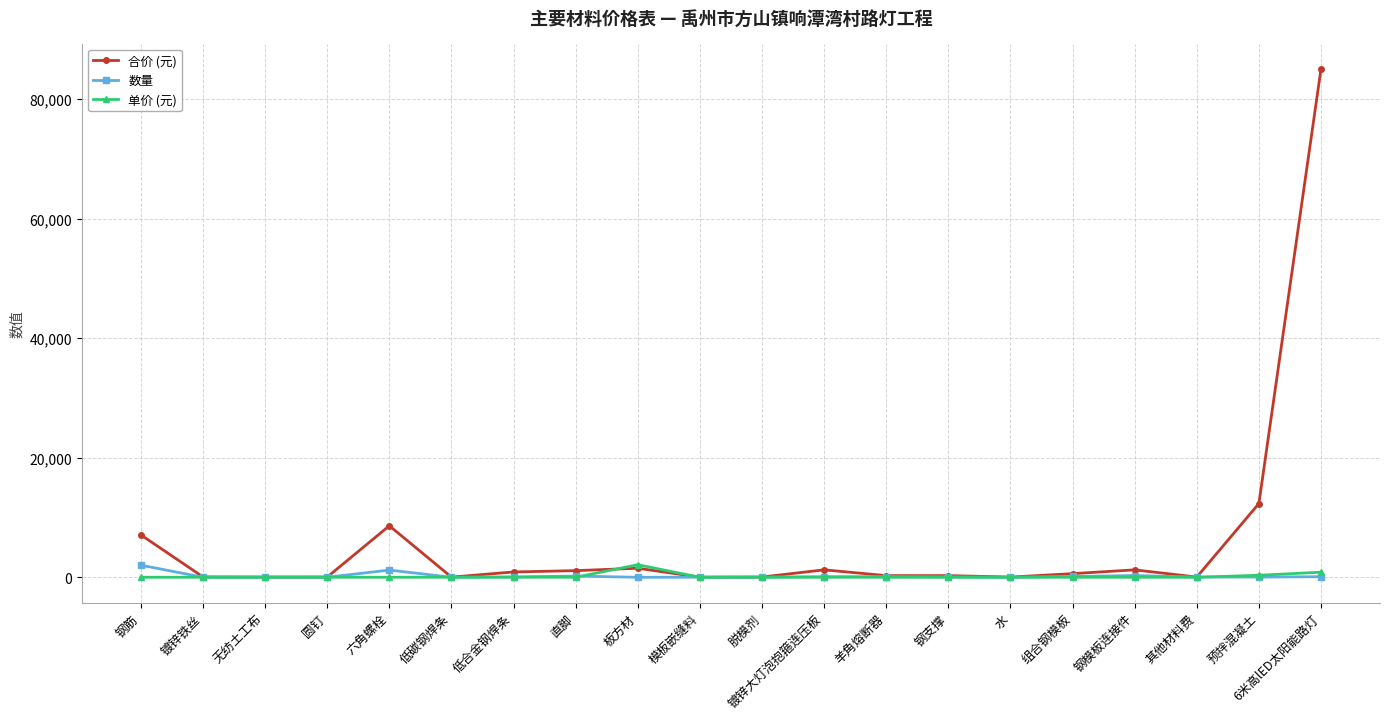

The value of 合价 (元) at 预拌混凝土 is 18743.3. True or false?

False